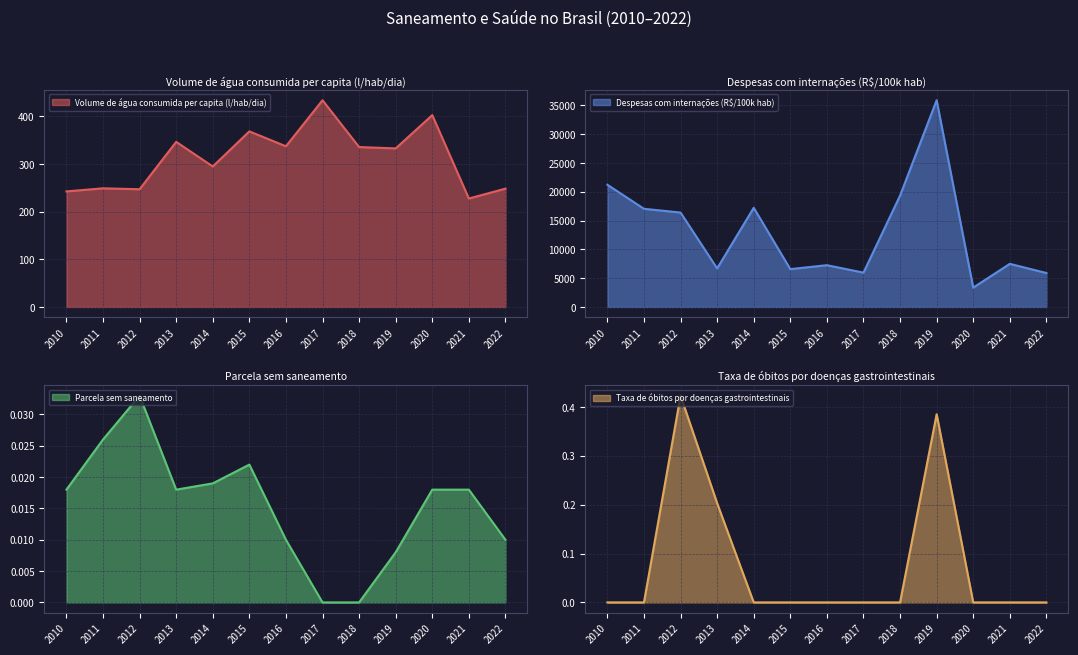

How many lines are shown in the chart?

4